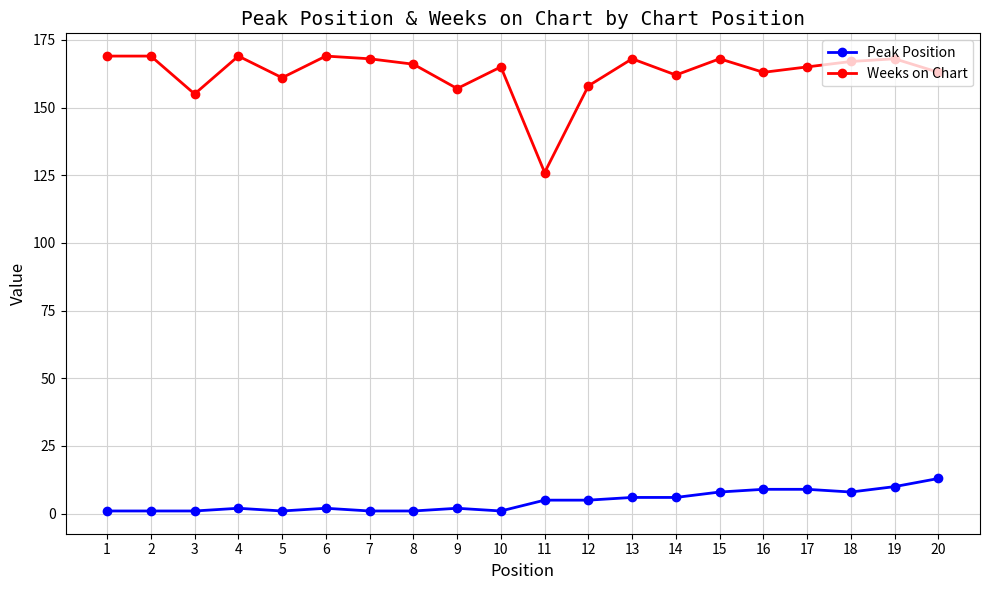

How many data points in Weeks on Chart are less than 166?

10